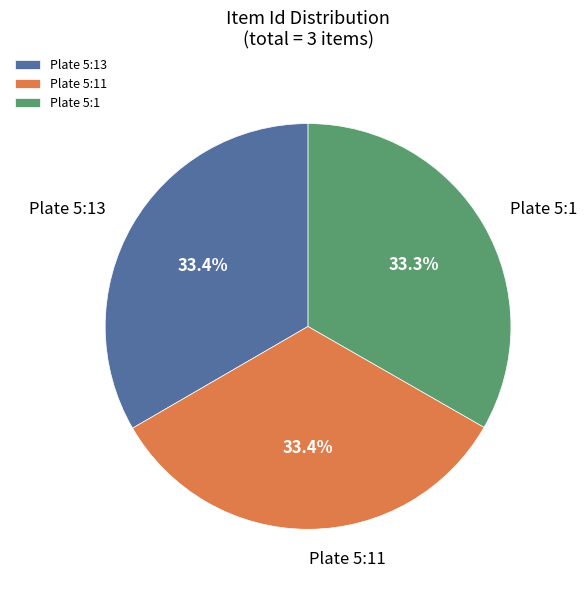

Does any single category account for the majority?

No